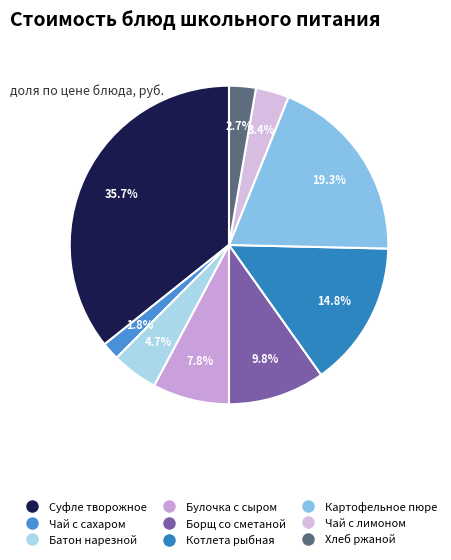

How many slices are in this pie chart?

9